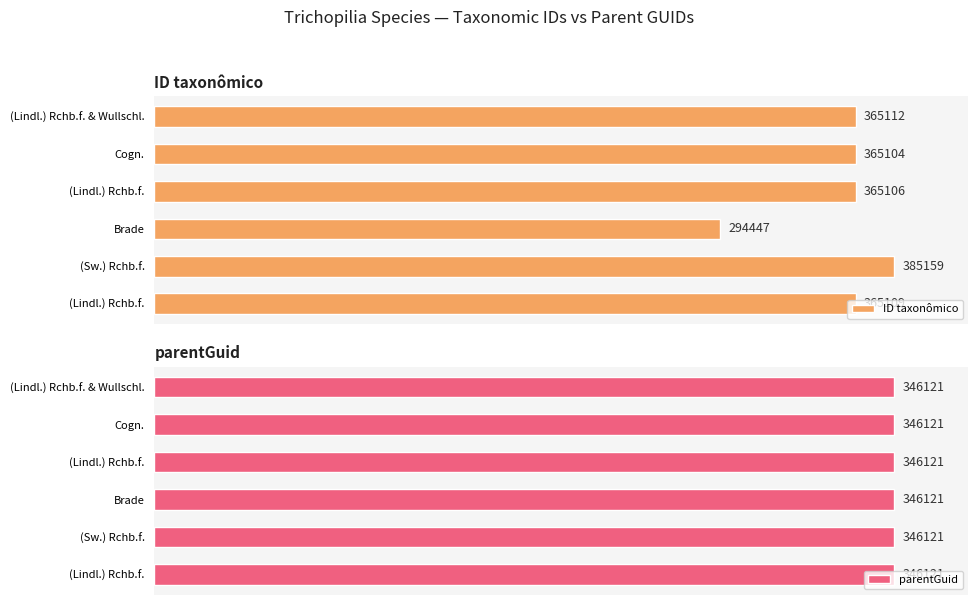

How many bars are there in total?

12